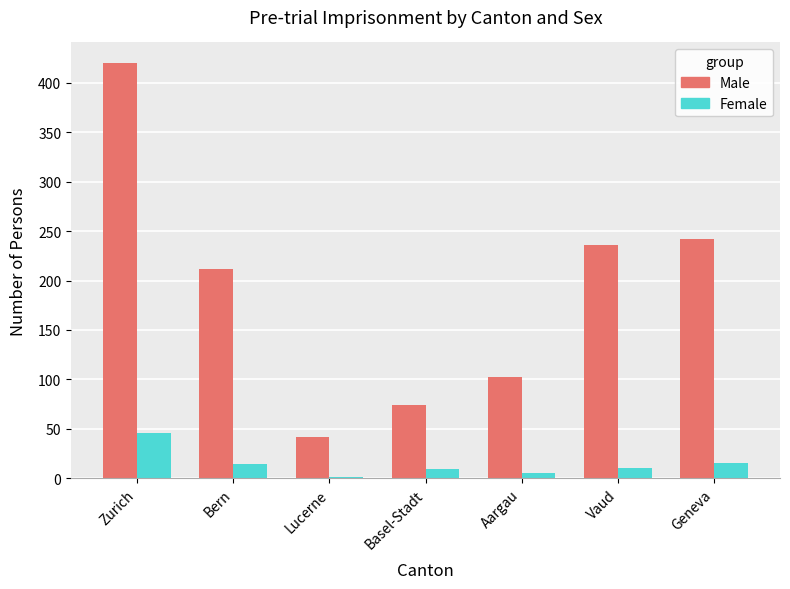

Which series has the largest total across all categories?

Male